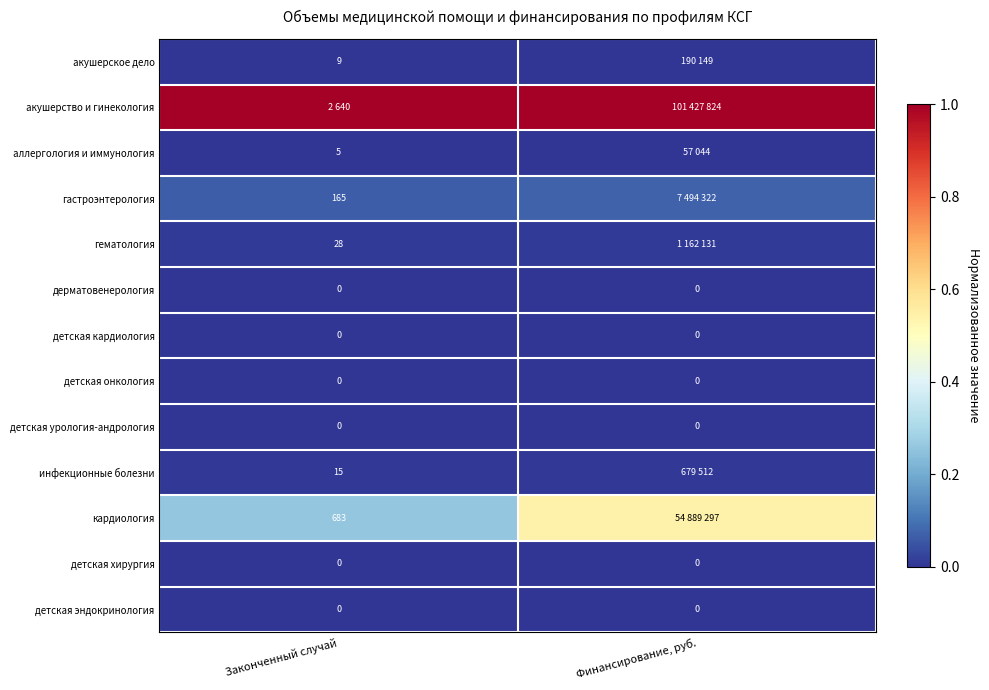

Is the value of детская кардиология at Законченный случай greater than the value of инфекционные болезни at Законченный случай?

No